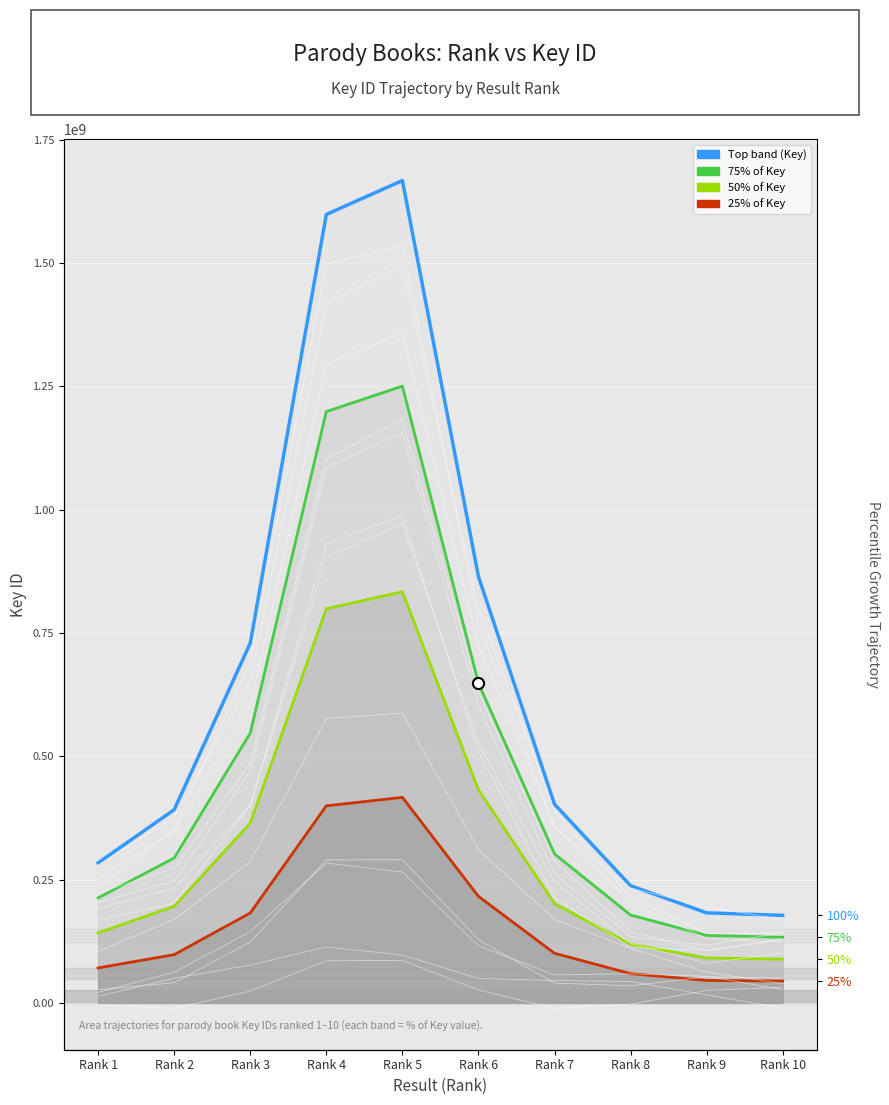

How many categories are shown in the chart?

10